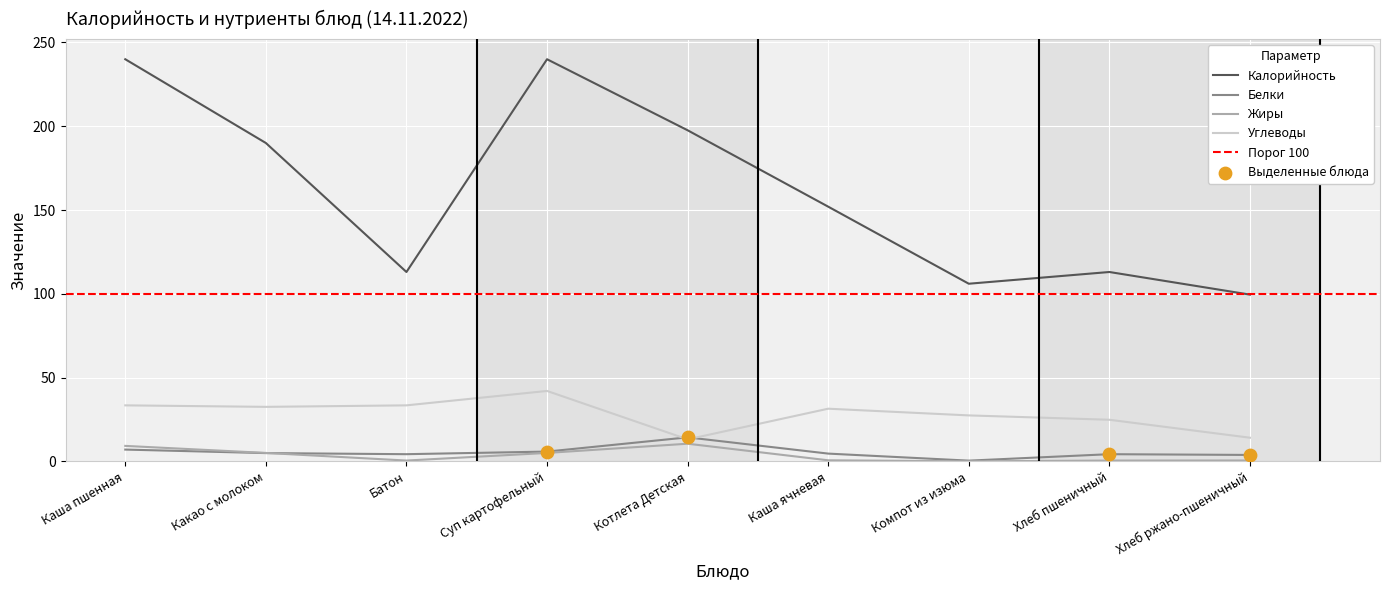

Which series reaches the minimum Y coordinate?

Жиры